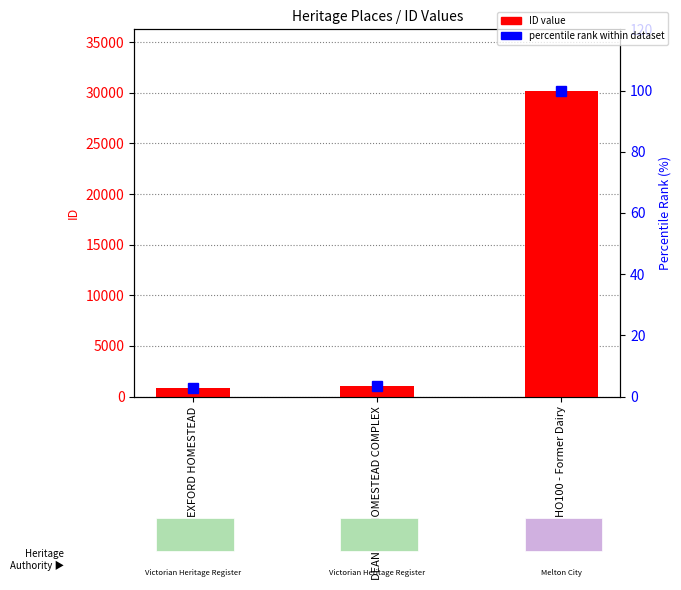

Which series has the largest total across all categories?

ID value